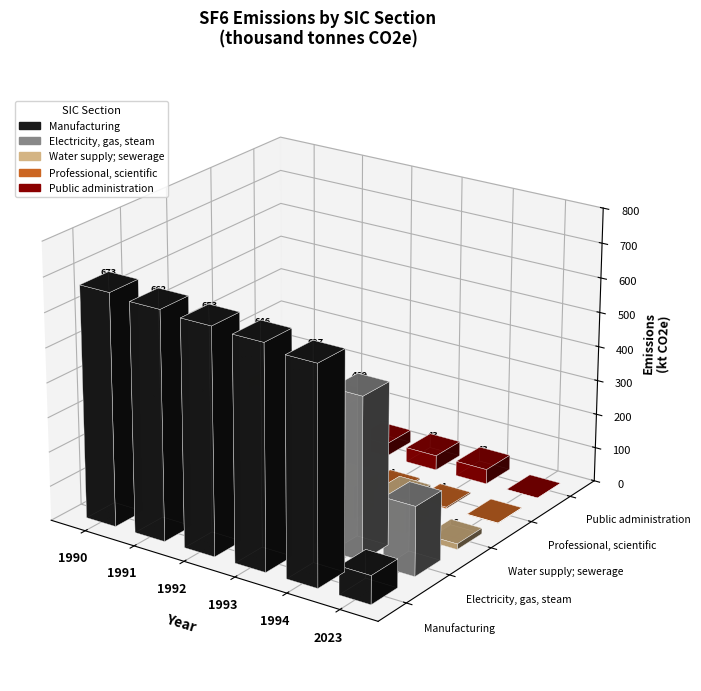

How many data points in Public administration are above 37?

3